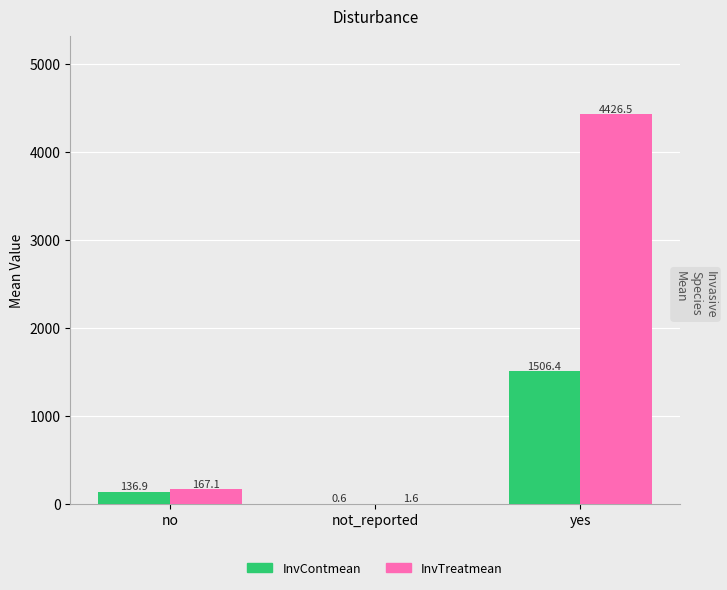

Is the value of InvTreatmean at not_reported greater than the value of InvContmean at not_reported?

Yes